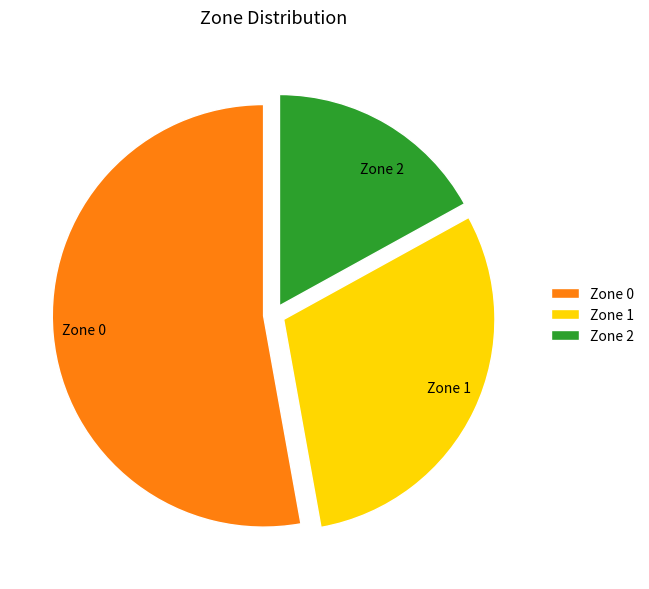

True or false: Zone 2 accounts for 17% of the total.

True